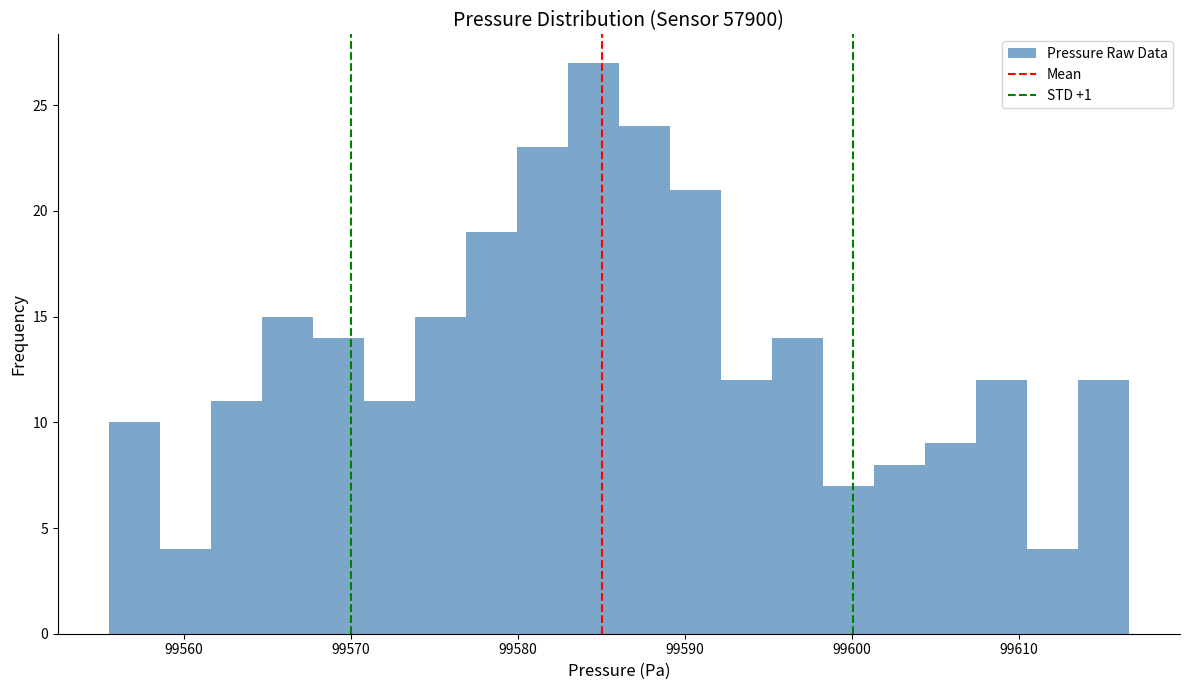

Around what value on the x-axis is the tallest bar? Give the approximate position of its centre, as read against the axis.

99585